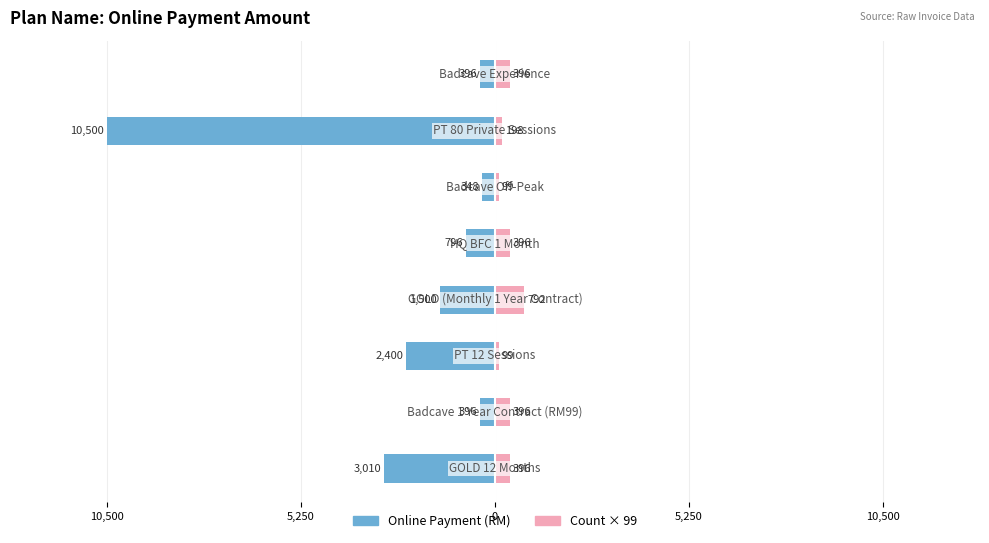

Which has a higher value, 0 or 10,500?

10,500